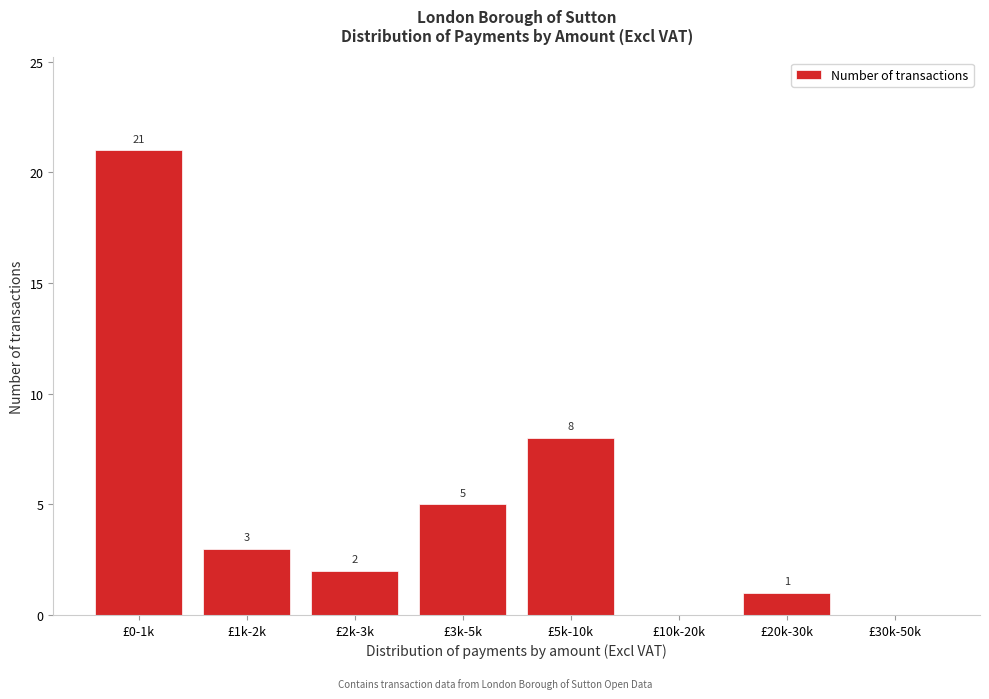

Reading left to right, list all the values displayed in this chart.

£0-1k=21	£1k-2k=3	£2k-3k=2	£3k-5k=5	£5k-10k=8	£10k-20k=0	£20k-30k=1	£30k-50k=0